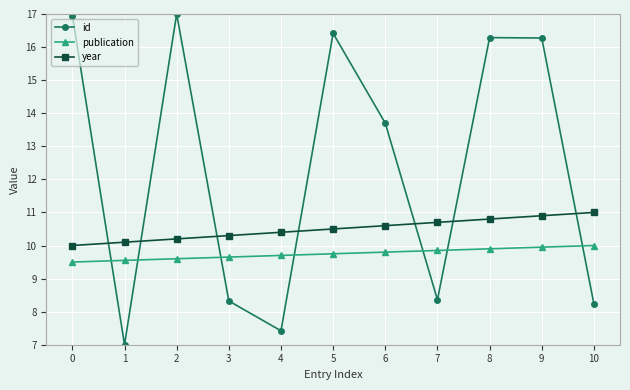

Is it true that publication equals 17.1 at 2?

False